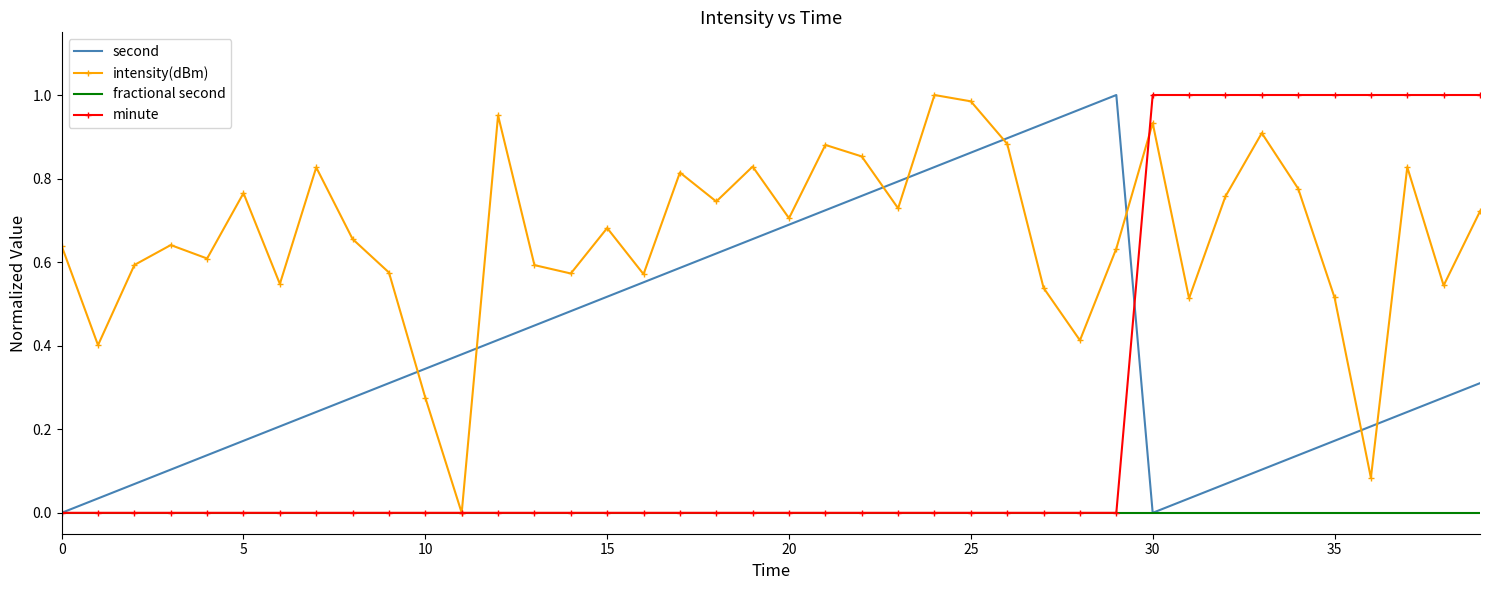

Count the number of data series in this chart.

4